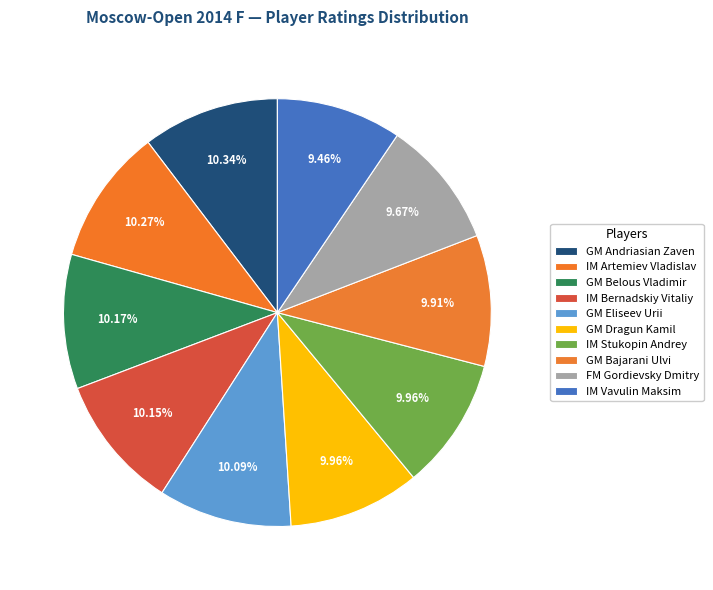

Which slice is the largest?

GM Andriasian Zaven